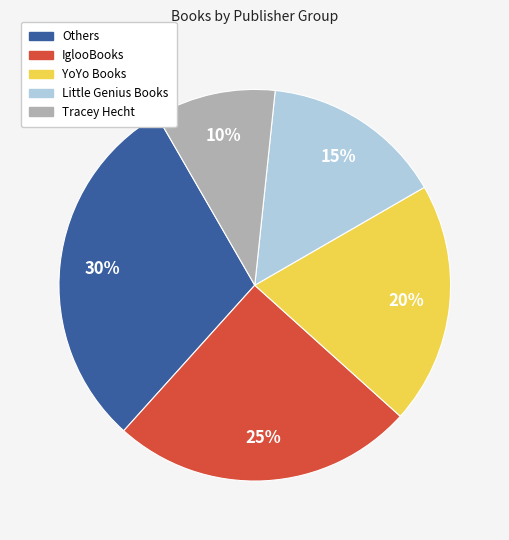

Does any single category account for the majority?

No